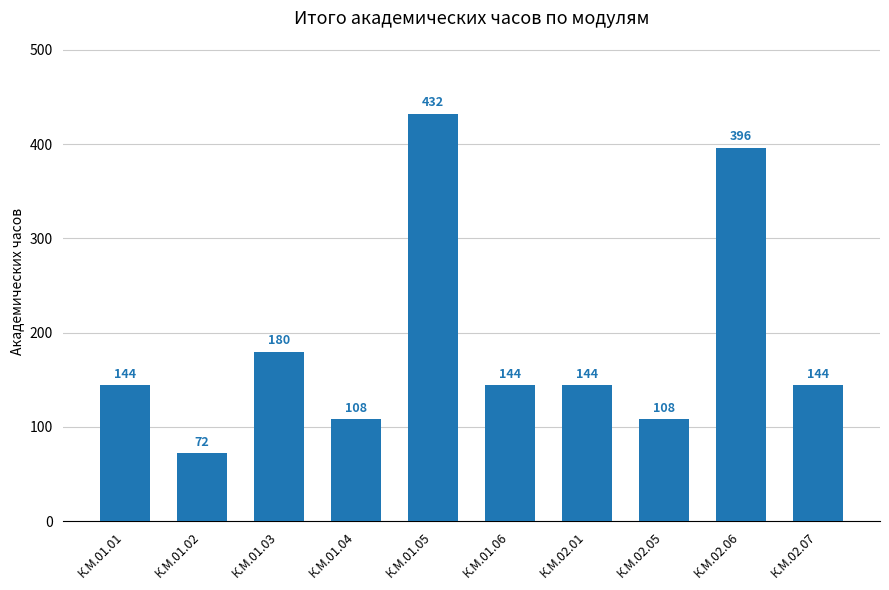

The value at К.М.02.05 is 108. True or false?

True